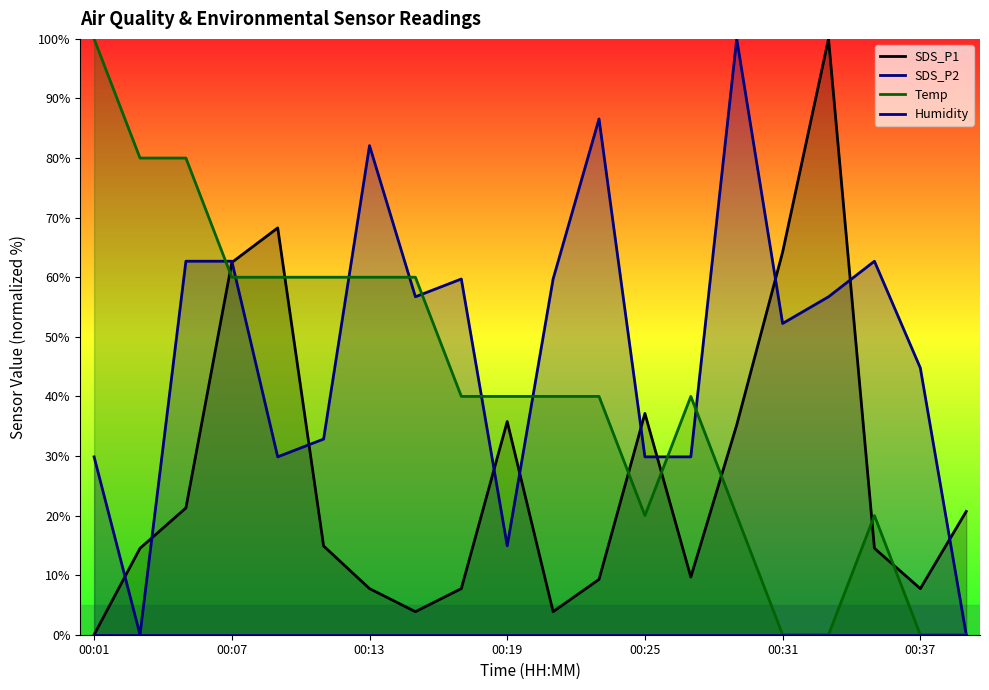

At which label does Temp reach its peak?

00:01